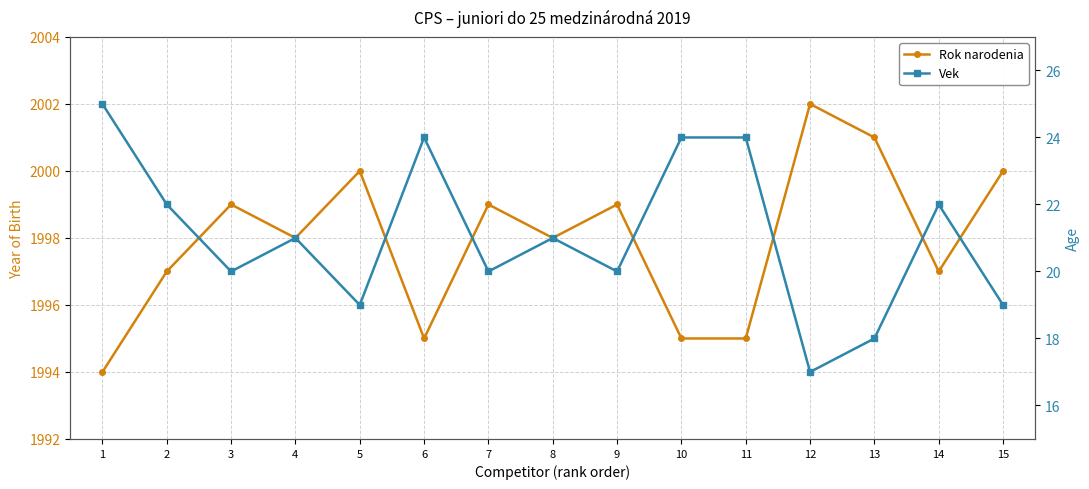

How many interior local valleys does the Vek series have?

5